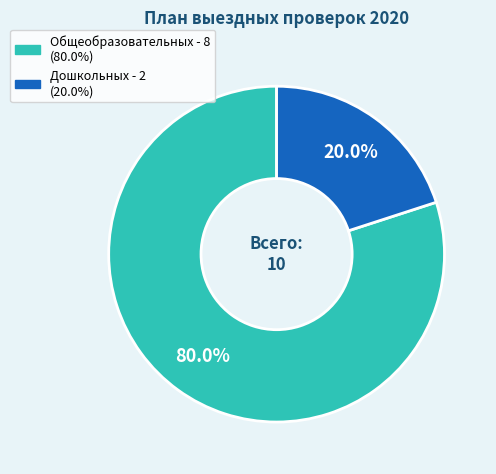

Rank the categories by value from lowest to highest.

Дошкольных - 2, Общеобразовательных - 8